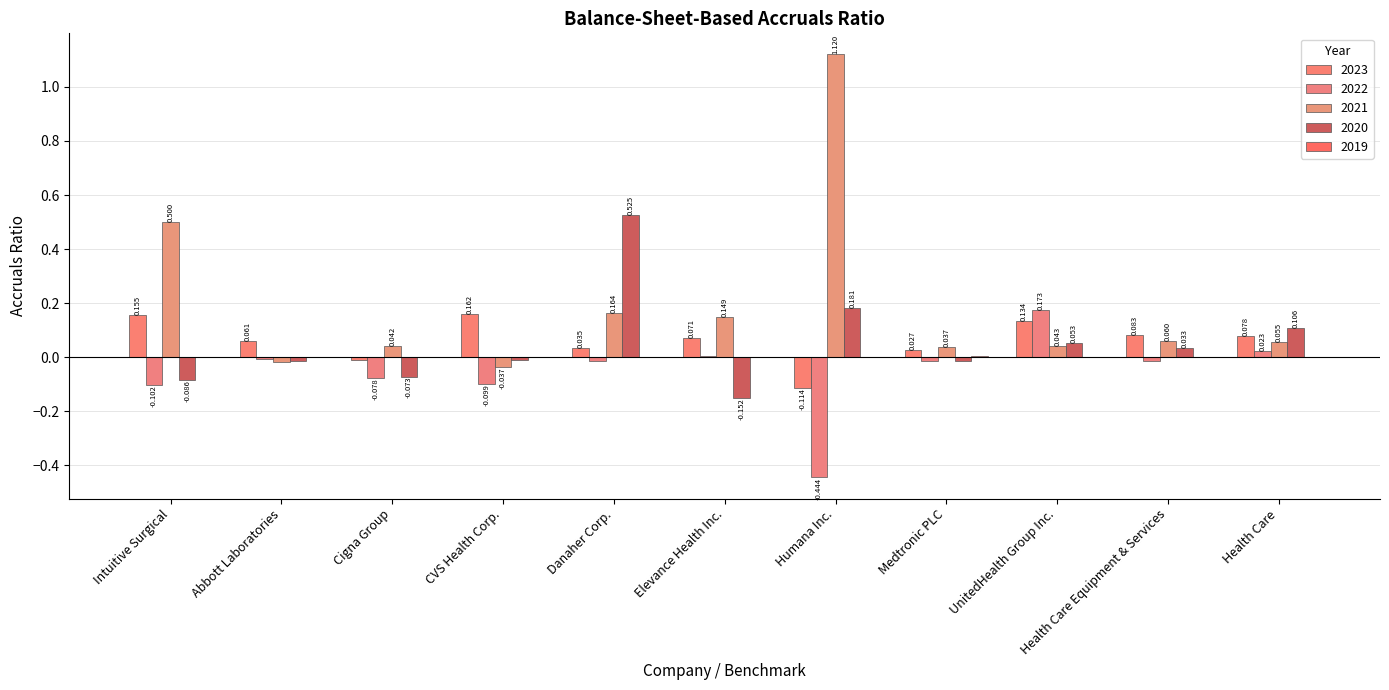

Which has a higher value, Health Care or Humana Inc.?

Health Care